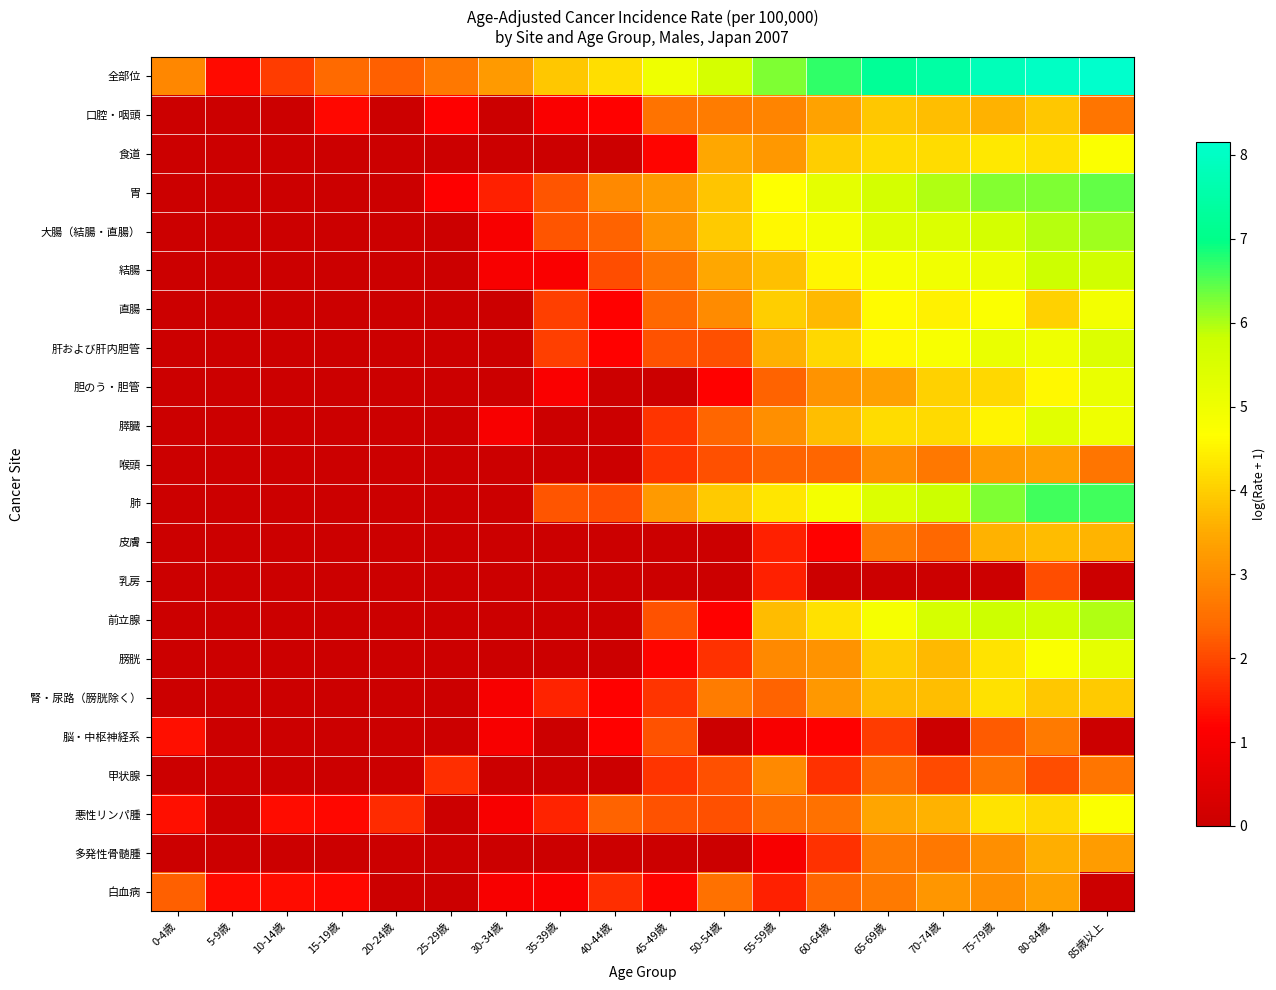

At which category does the chart reach its peak across all series?

85歳以上